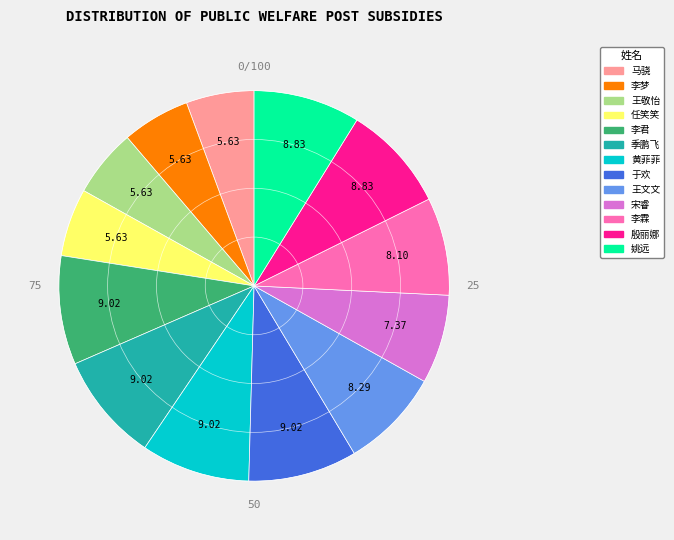

What is the ratio of the value at 李梦 to the value at 马骁?

1.0